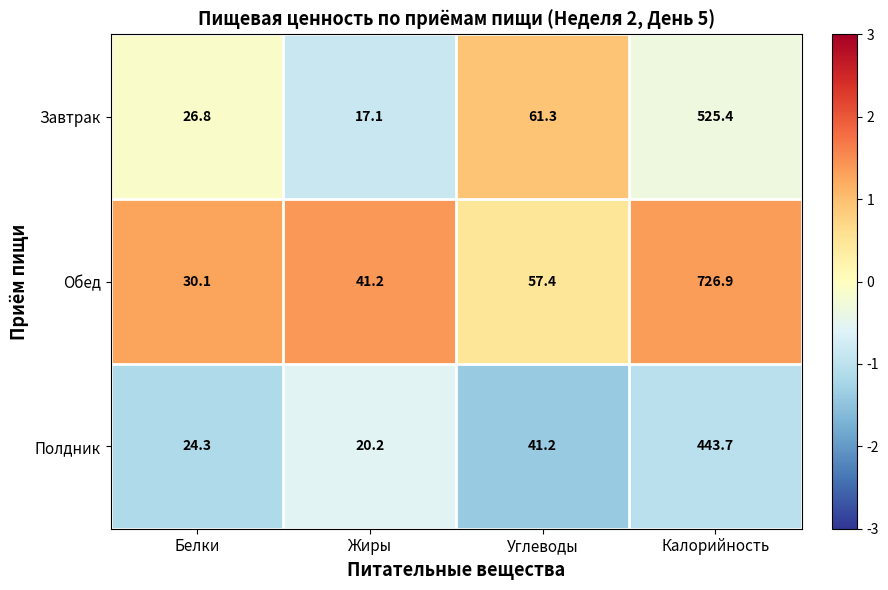

Reading left to right, what are all the values shown in this chart?

Завтрак: 26.8	17.1	61.3	525.4
Обед: 30.1	41.2	57.4	726.9
Полдник: 24.3	20.2	41.2	443.7